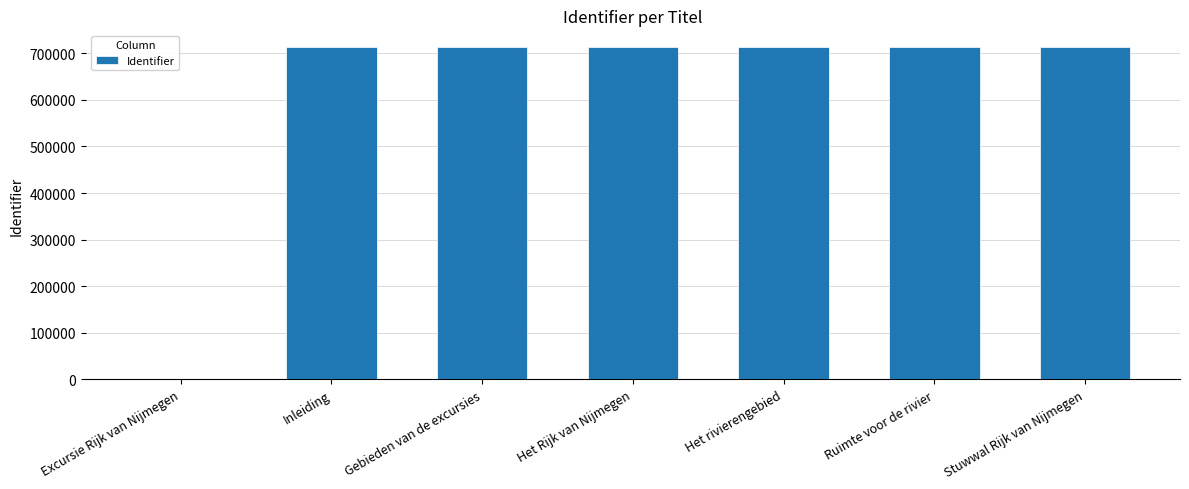

The value at Het Rijk van Nijmegen is 270224. True or false?

False